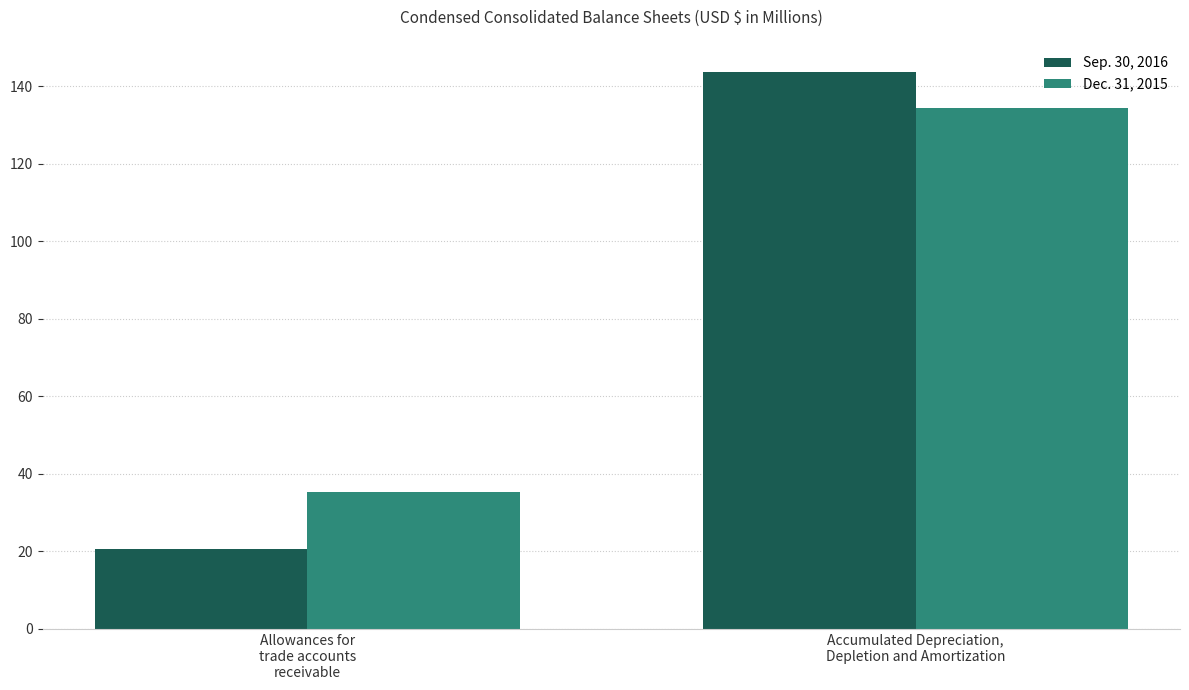

What position from the right is Accumulated Depreciation,
Depletion and Amortization?

1